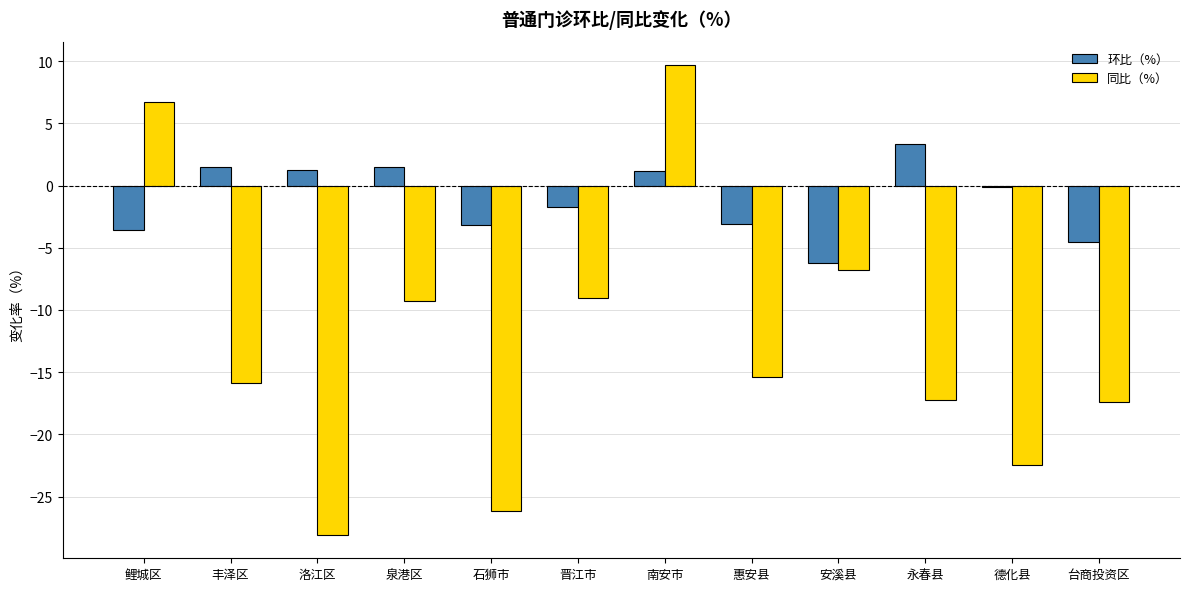

What are all the series names shown in the legend?

环比（%）, 同比（%）